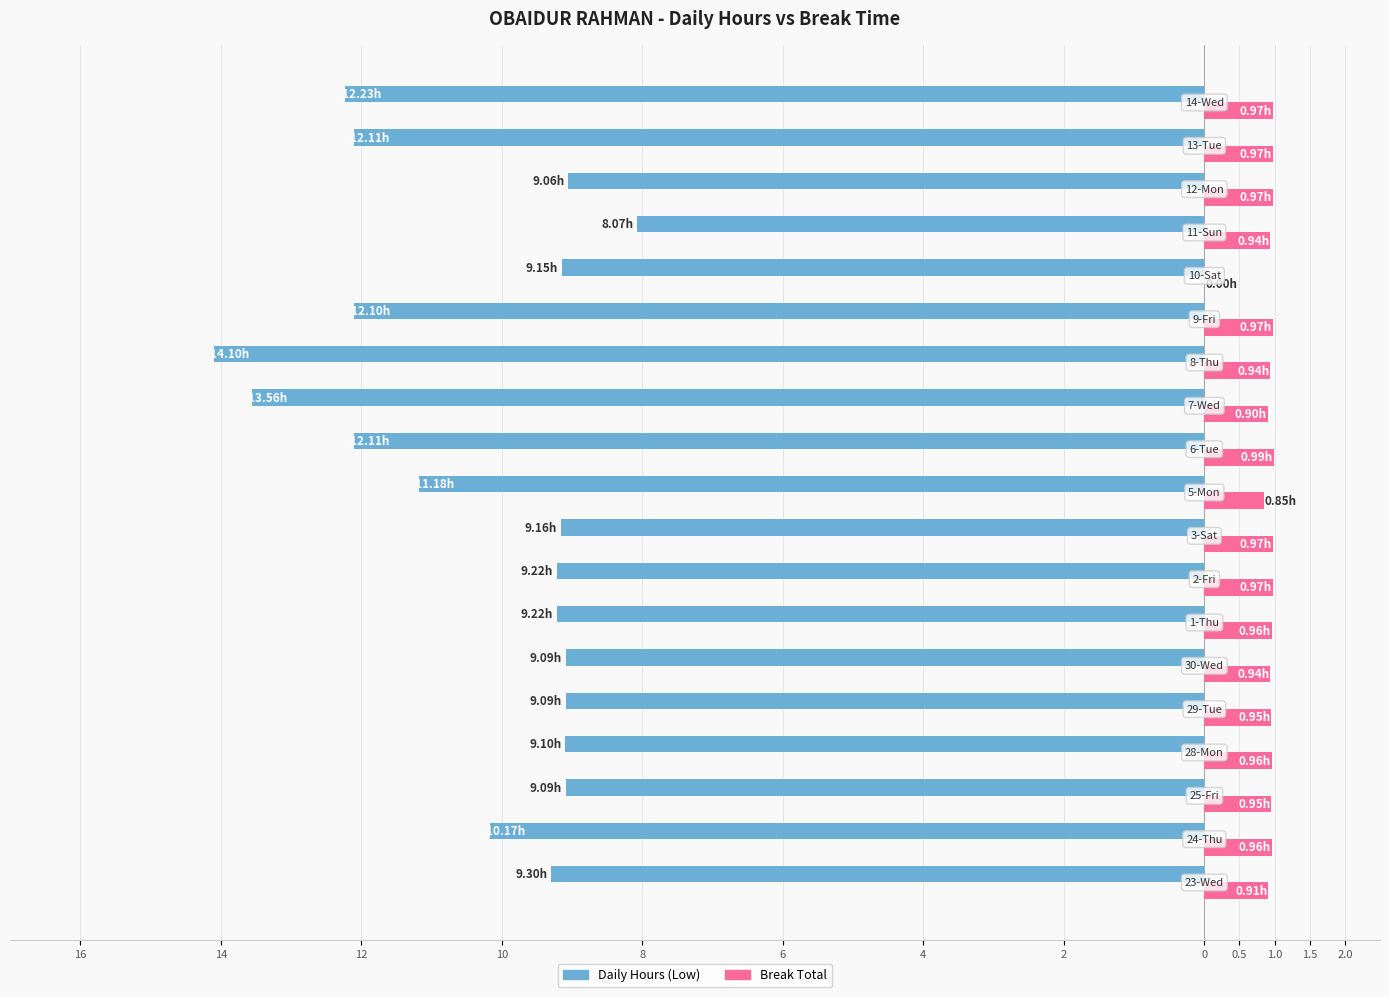

What are all the series names shown in the legend?

Daily Hours (Low), Break Total